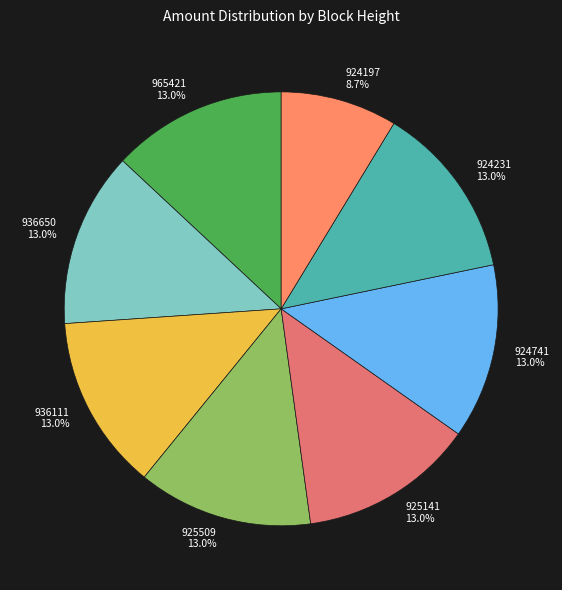

To the nearest percent, what percentage of the pie is 925509?

13%